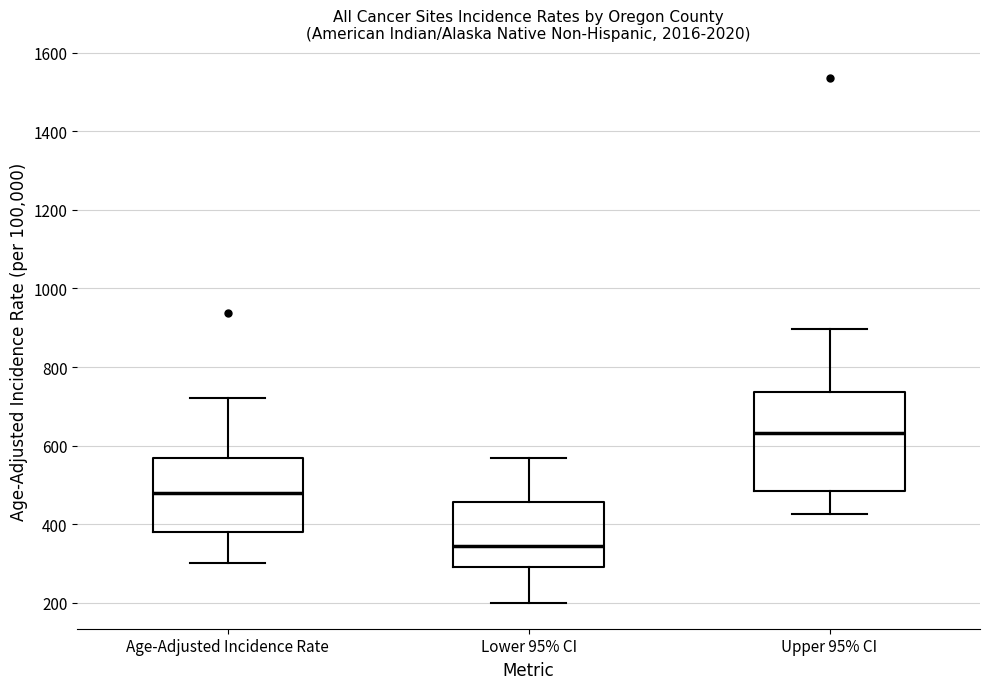

Where does the upper whisker of the box for Lower 95% CI end on the y-axis? The values are not printed on the chart, so give them approximately, as read against the axis.

560